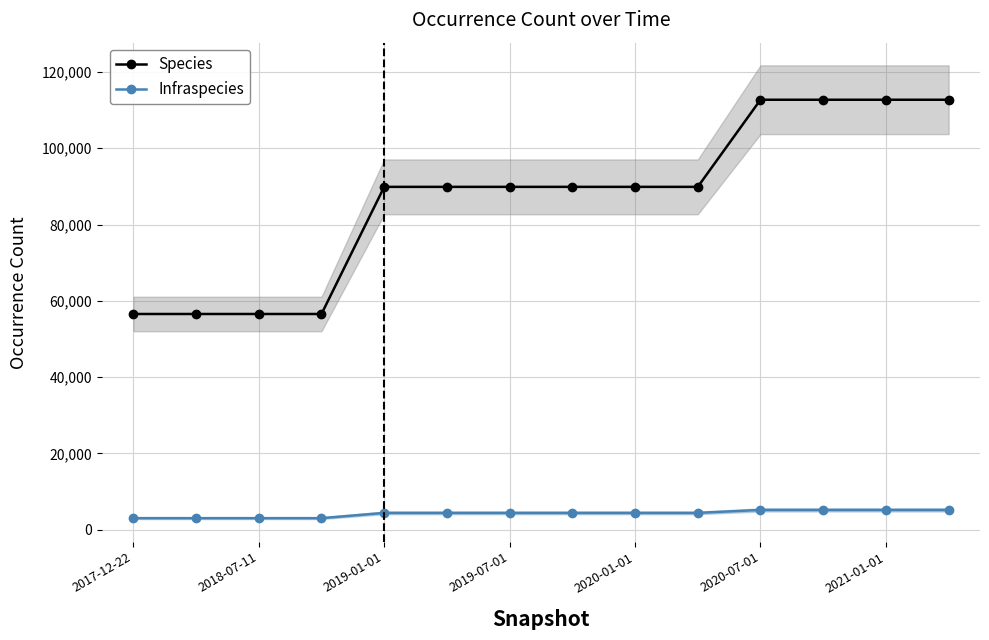

The Infraspecies series shows 5144 at 2020-07-01. True or false?

True